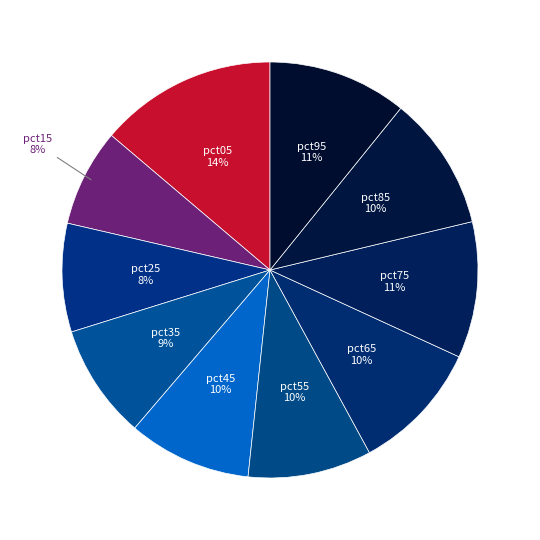

Between pct75 and pct05, which is larger?

pct05